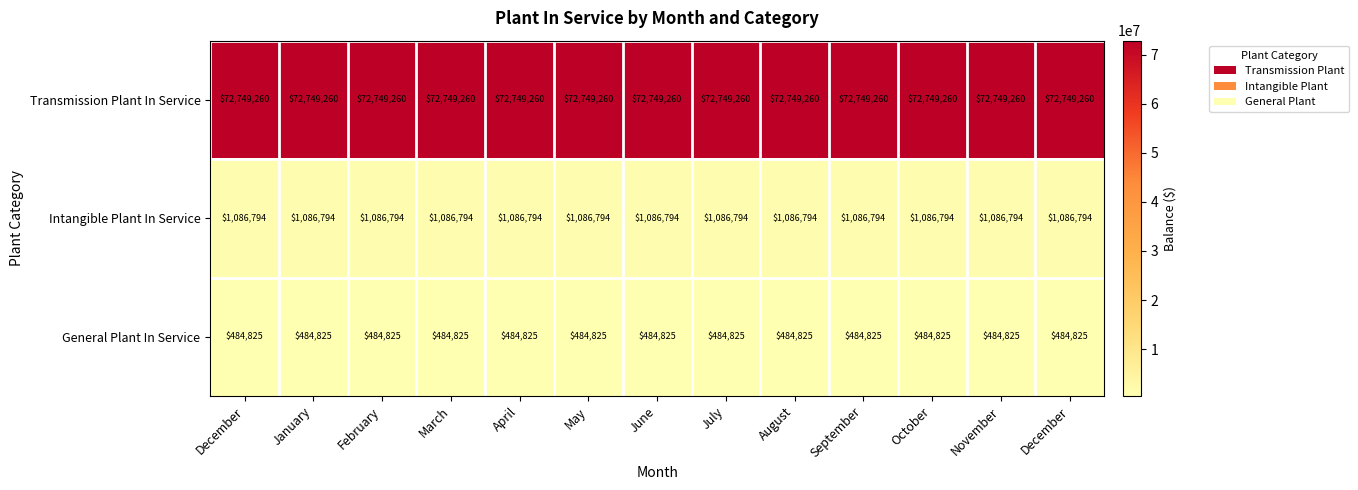

How many series are shown in this chart?

3